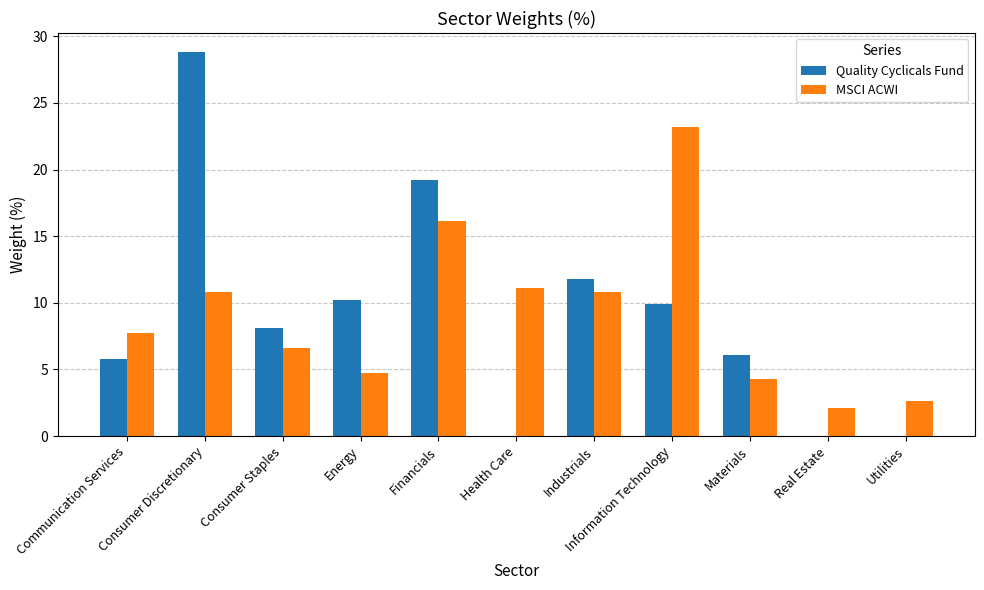

Where is MSCI ACWI nearest to the value 12?

Health Care